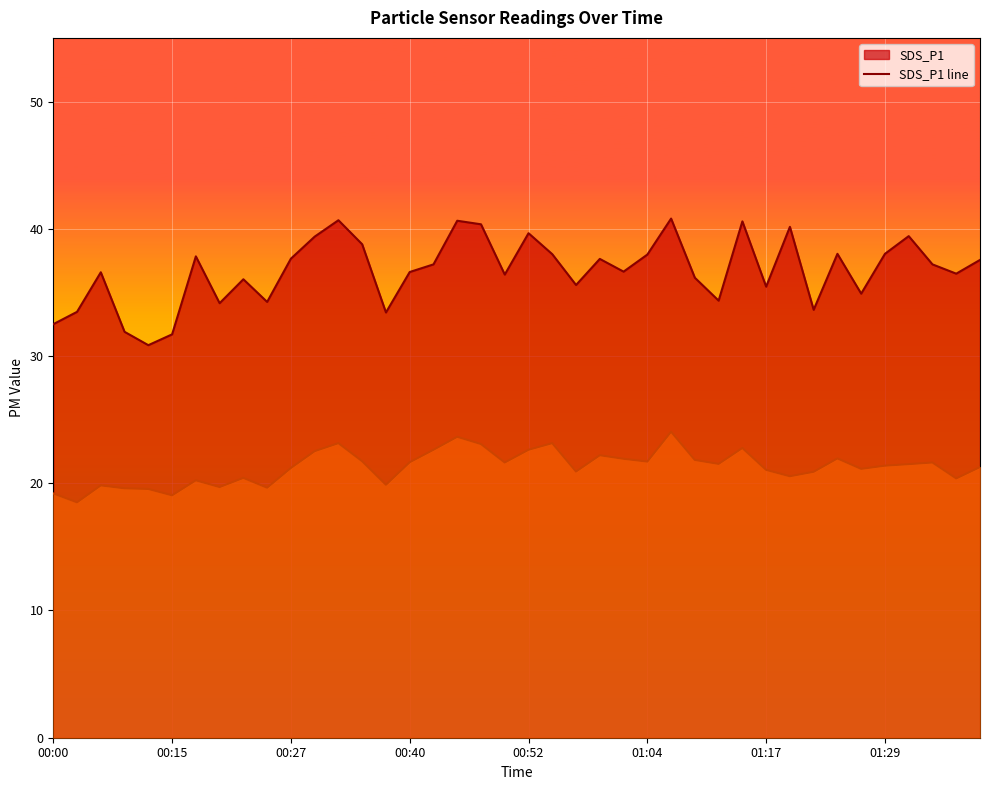

Is it true that SDS_P1 line equals 48.9 at 34?

False